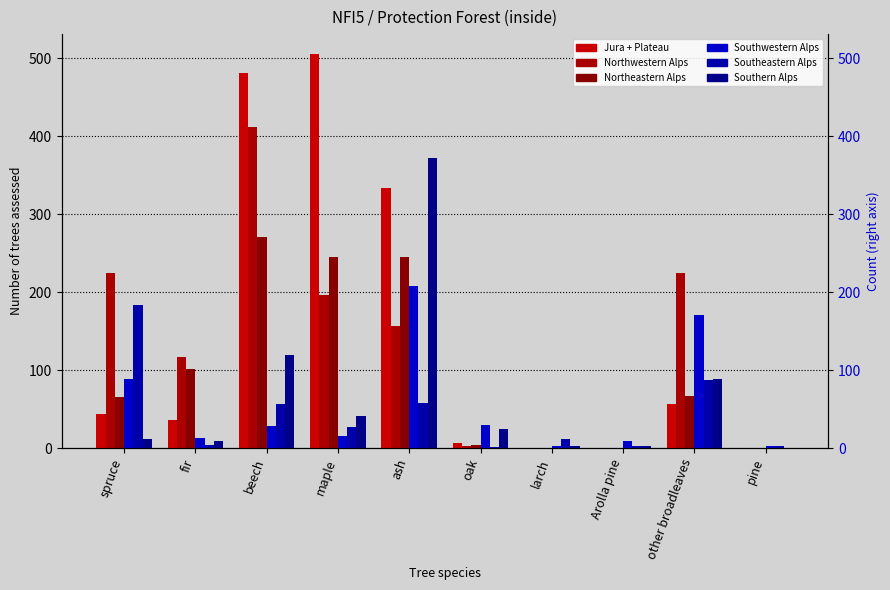

What is the sum of all Southwestern Alps values?

566